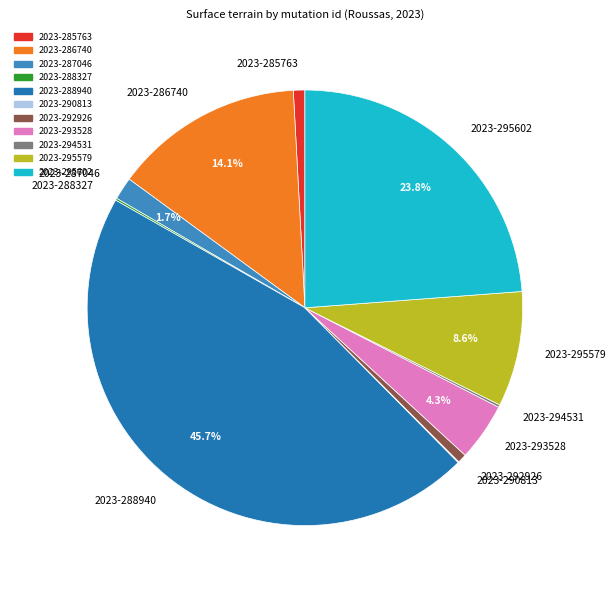

Combined, do 2023-292926 and 2023-295602 account for over 50%?

No